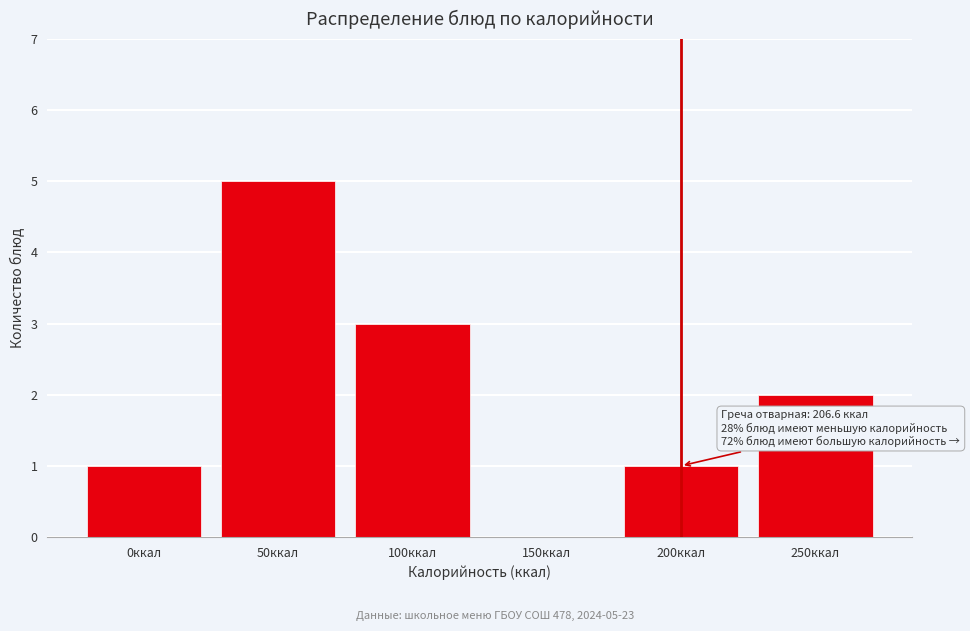

Reading left to right, list all the values displayed in this chart.

0ккал=1	50ккал=5	100ккал=3	150ккал=0	200ккал=1	250ккал=2